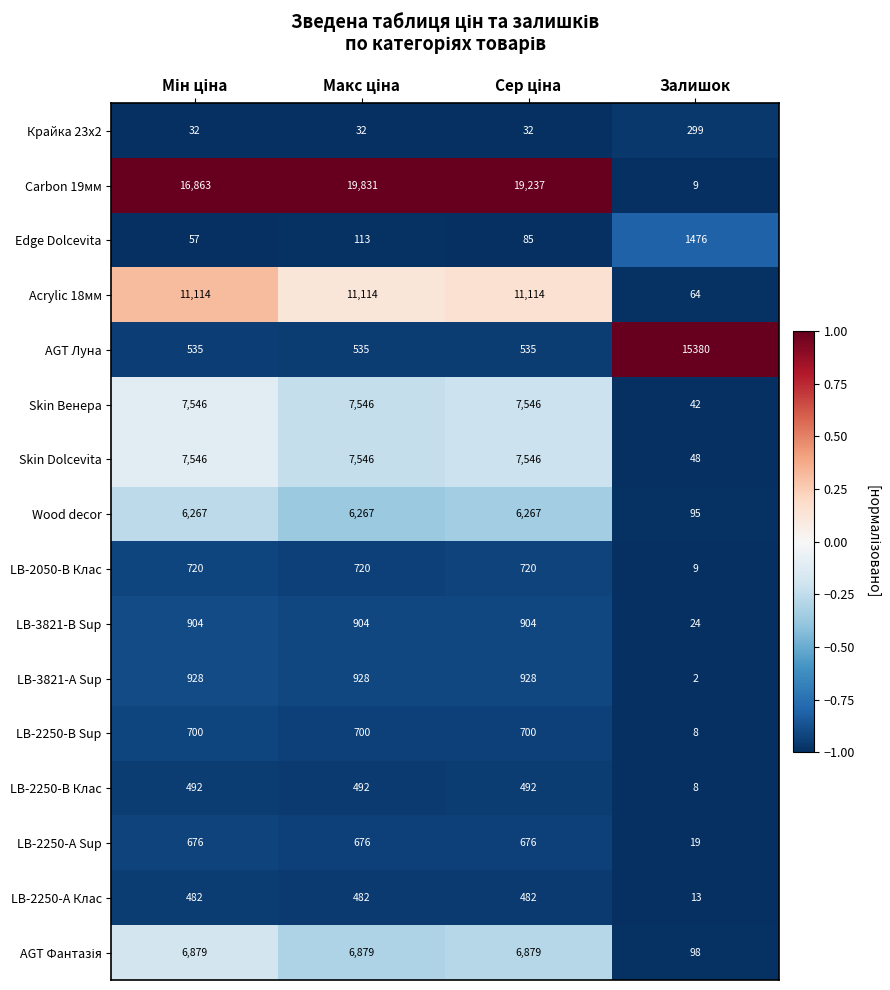

What is the spread (max minus min) of values at Залишок?

15378